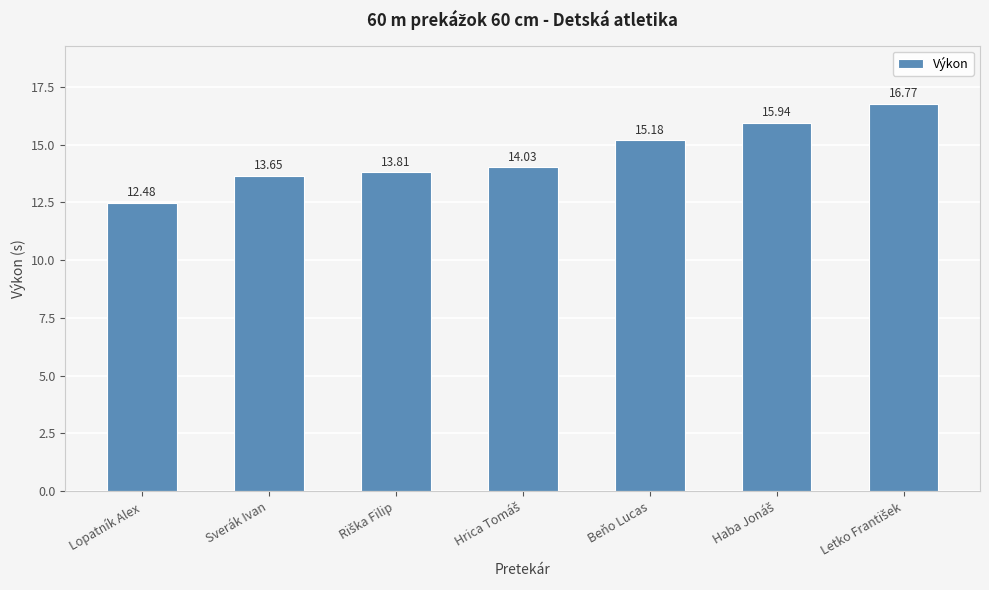

What is the difference between the values at Beňo Lucas and Lopatník Alex?

2.7